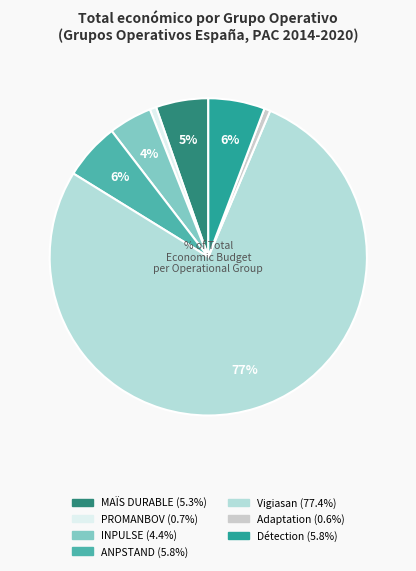

Rank the categories by value from lowest to highest.

Groupe opérationnel Adaptation, Groupe opérationnel PROMANBOV, Groupe opérationnel INPULSE, Groupe opérationnel MAÏS DURABLE, Groupe opérationnel détection, Groupe opérationnel ANPSTAND, Groupe opérationnel Vigiasan